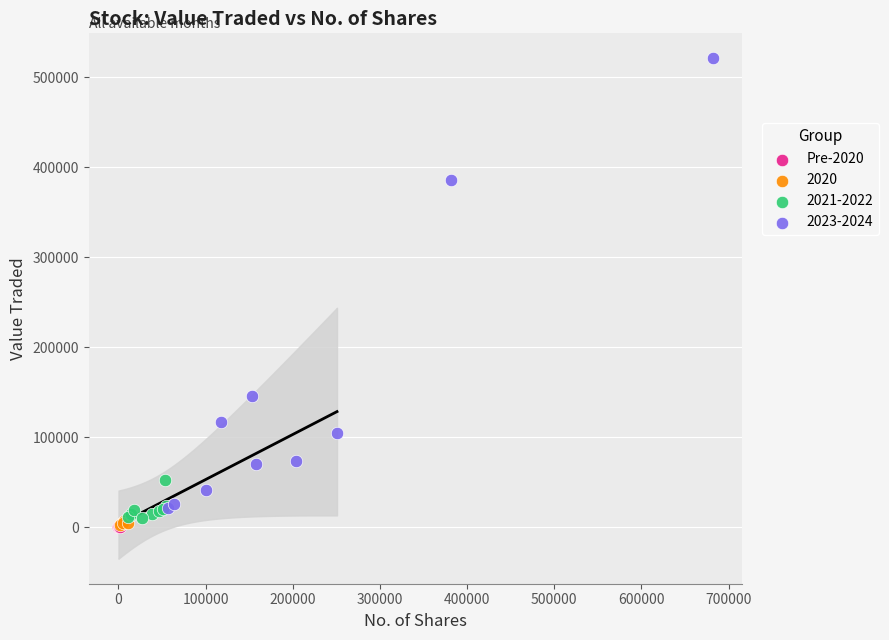

Which series contains the highest Y value?

2023-2024